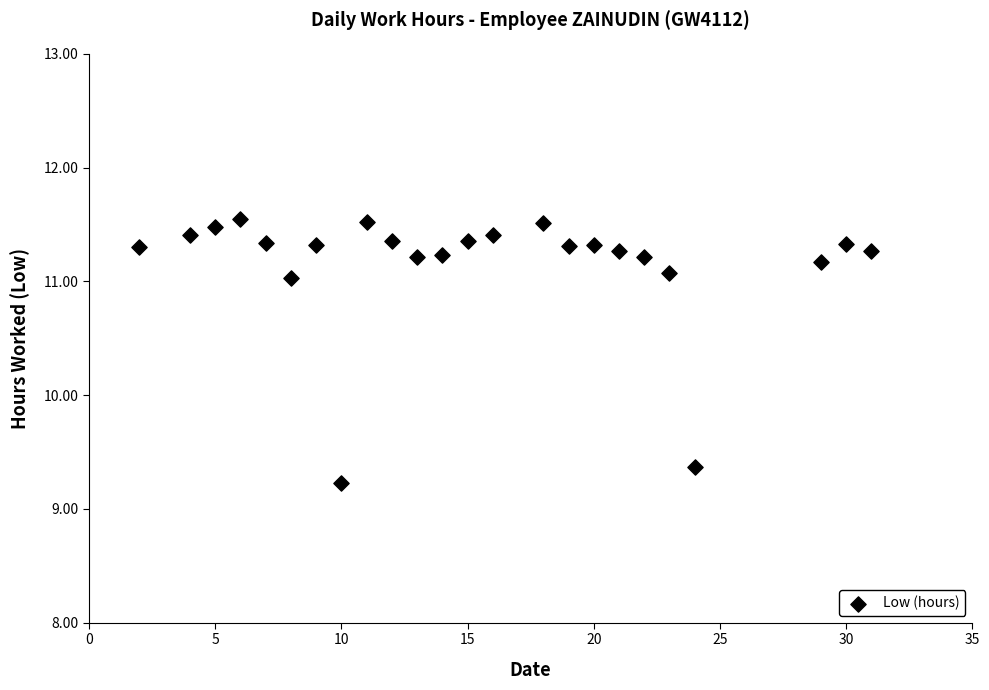

What is the range of Y values (max minus min)?

2.3